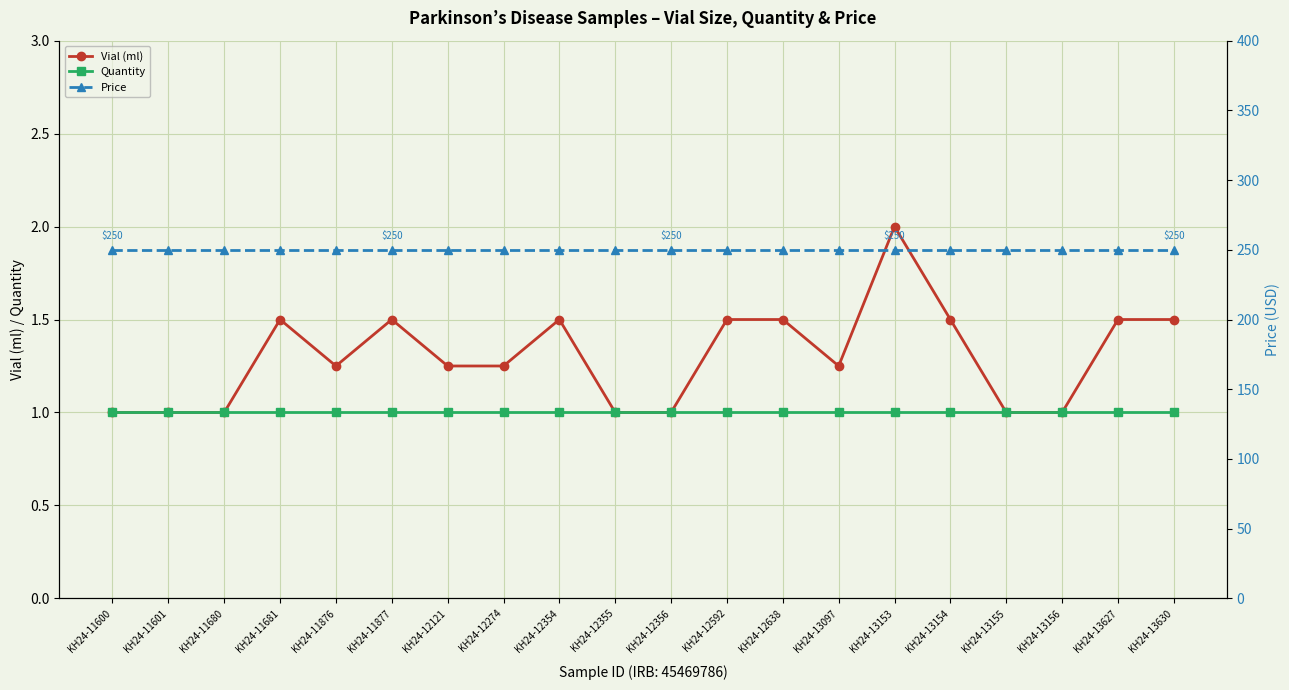

What is the sum of all Vial (ml) values?

26.0